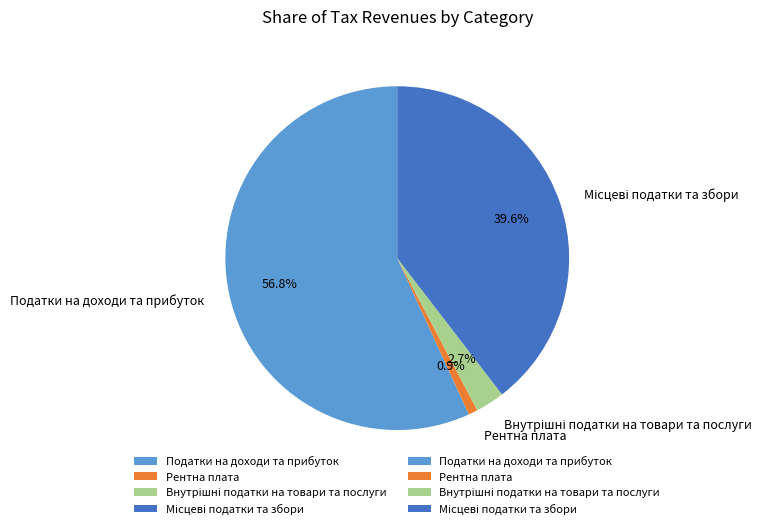

Count the number of slices in the pie.

4